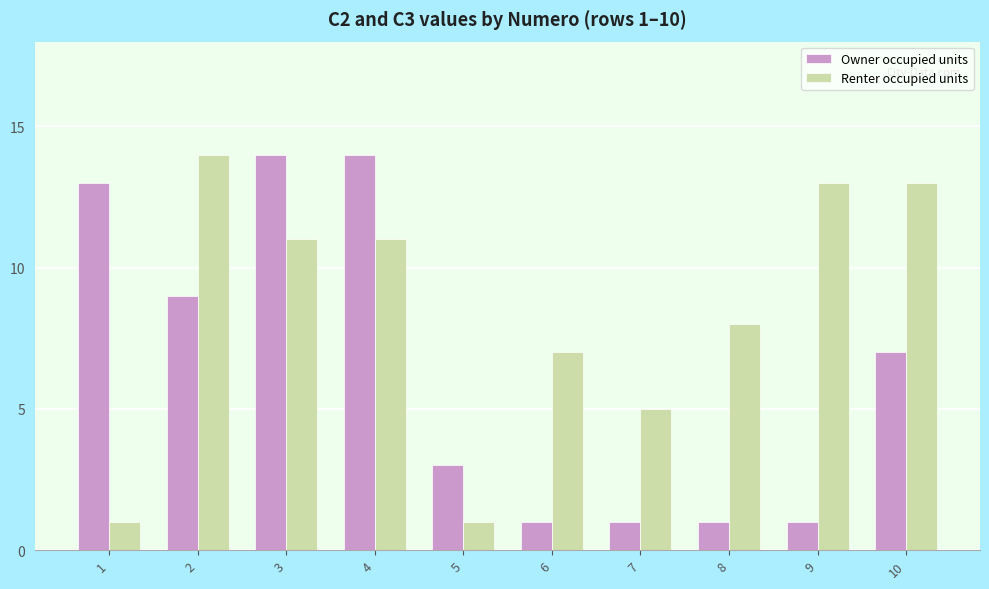

Reading left to right, transcribe all the data shown in this chart.

Owner occupied units: 13	9	14	14	3	1	1	1	1	7
Renter occupied units: 1	14	11	11	1	7	5	8	13	13